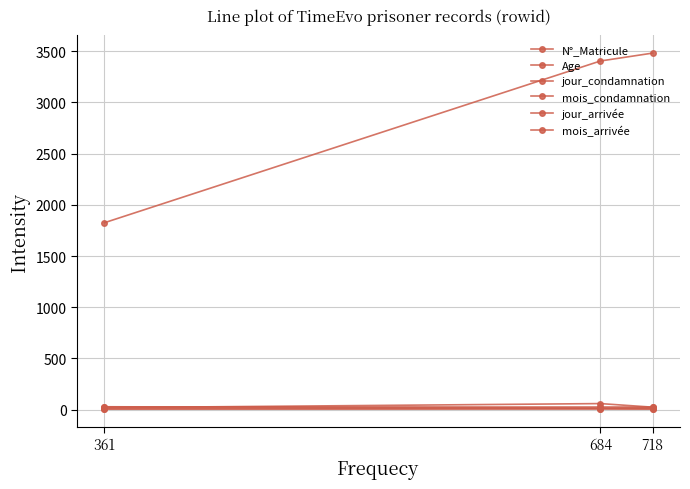

What is the difference between the highest and lowest values at 718?

3475